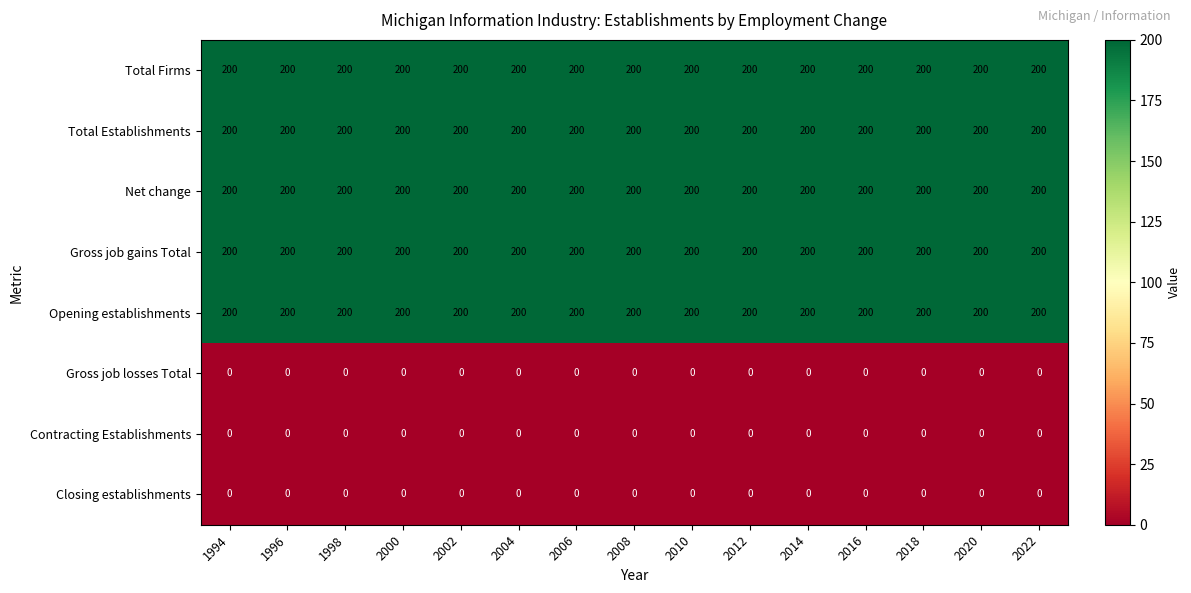

Is it true that Total Firms equals 200 at 2008?

True